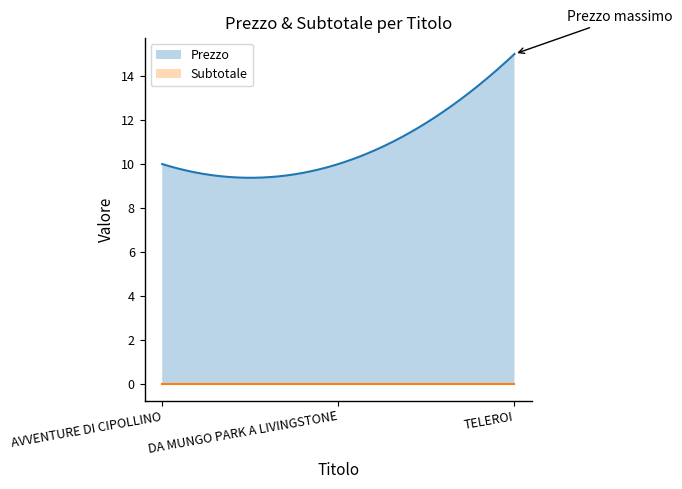

Rank the series at AVVENTURE DI CIPOLLINO from lowest to highest value.

Subtotale, Prezzo